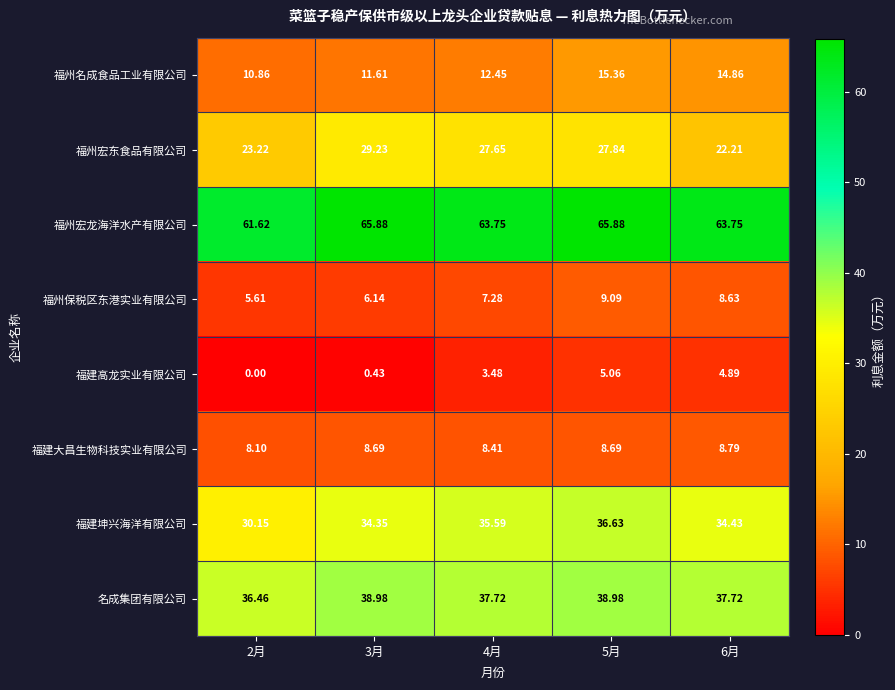

Which series changed the most between 5月 and 6月?

福州宏东食品有限公司